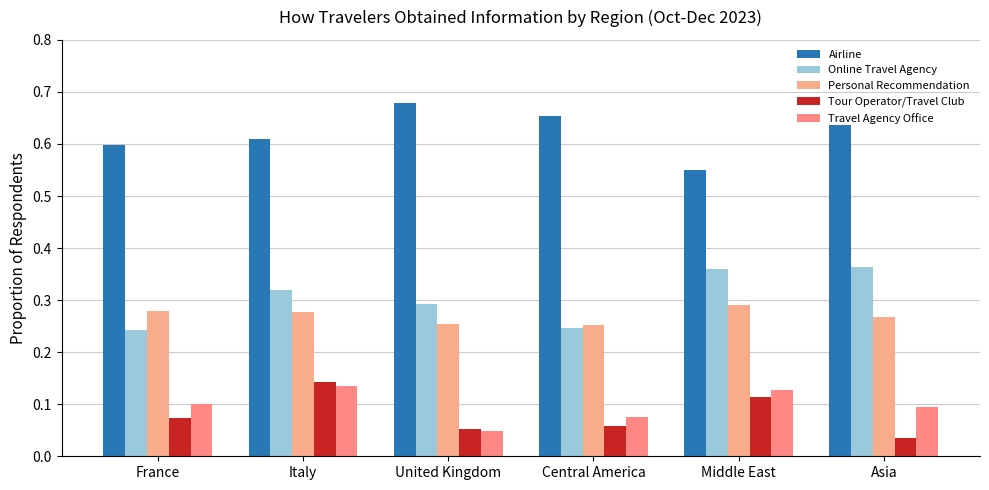

Rank the series by their maximum value, from lowest to highest.

Travel Agency Office, Tour Operator/Travel Club, Personal Recommendation, Online Travel Agency, Airline